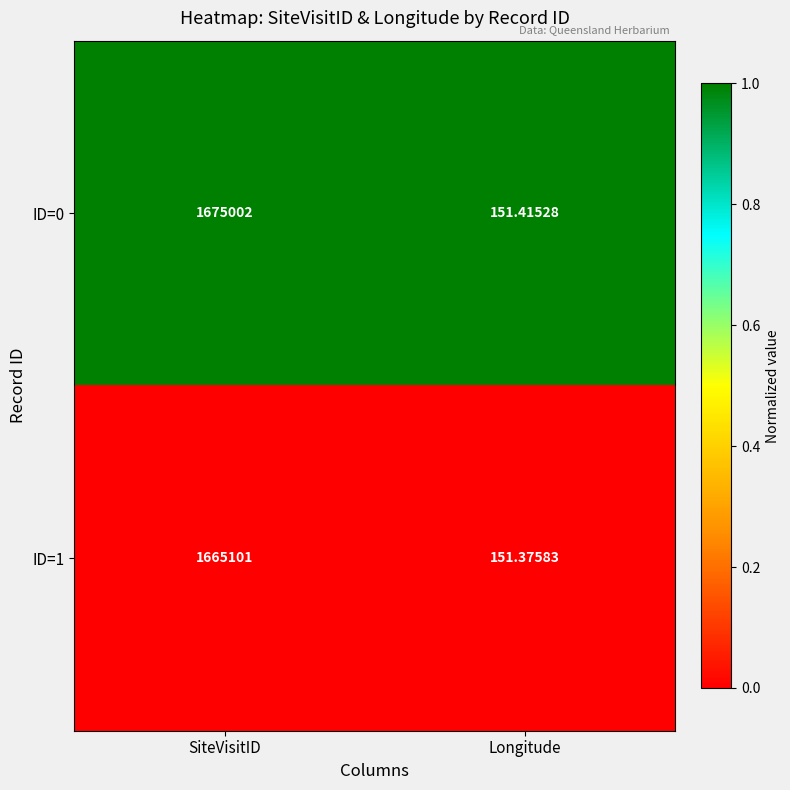

Rank the series at SiteVisitID from highest to lowest value.

ID=0, ID=1